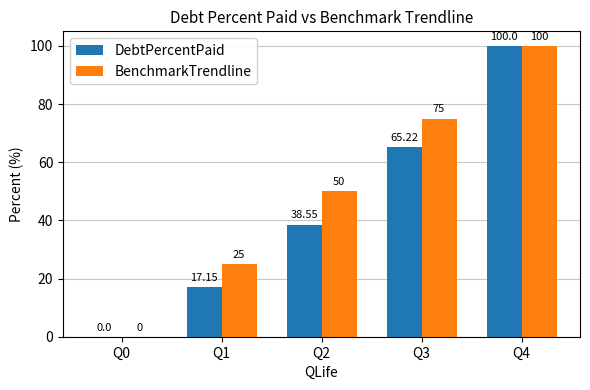

What are all the series names shown in the legend?

DebtPercentPaid, BenchmarkTrendline